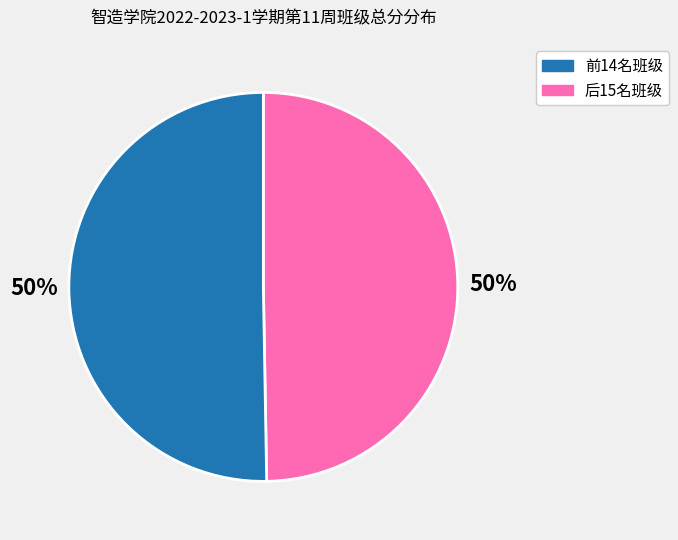

To the nearest percent, what is the average slice percentage?

50%